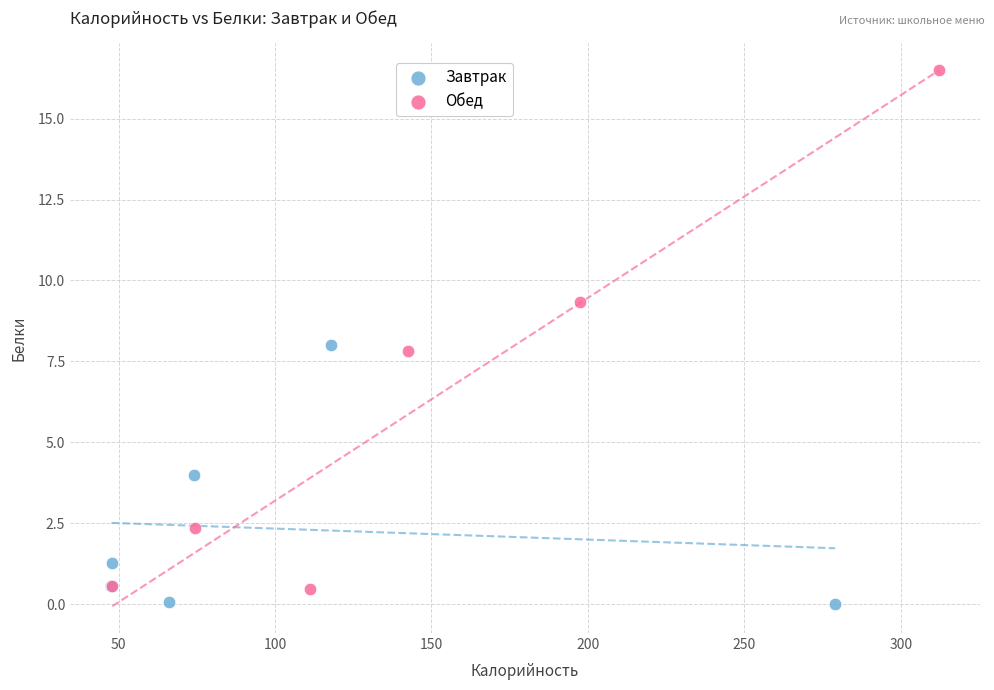

Which series has the widest spread of Y values?

Обед